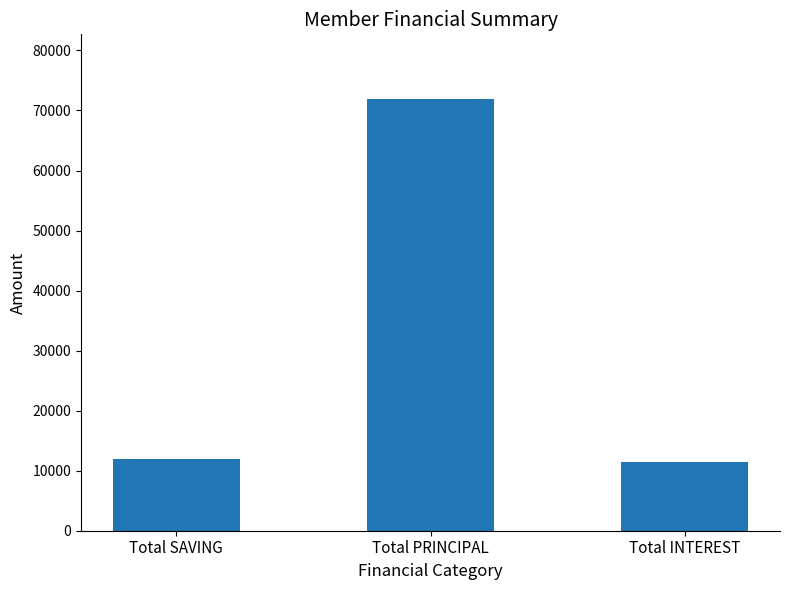

Read the value at Total PRINCIPAL, to the nearest 100.

71900